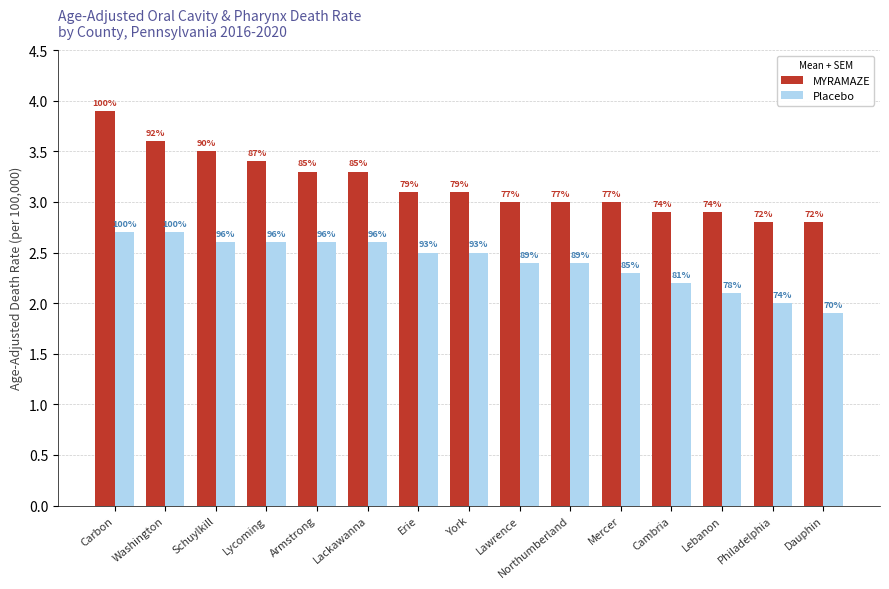

Reading right to left, transcribe all the data shown in this chart.

MYRAMAZE: Dauphin=2.8	Philadelphia=2.8	Lebanon=2.9	Cambria=2.9	Mercer=3.0	Northumberland=3.0	Lawrence=3.0	York=3.1	Erie=3.1	Lackawanna=3.3	Armstrong=3.3	Lycoming=3.4	Schuylkill=3.5	Washington=3.6	Carbon=3.9
Placebo: Dauphin=1.9	Philadelphia=2.0	Lebanon=2.1	Cambria=2.2	Mercer=2.3	Northumberland=2.4	Lawrence=2.4	York=2.5	Erie=2.5	Lackawanna=2.6	Armstrong=2.6	Lycoming=2.6	Schuylkill=2.6	Washington=2.7	Carbon=2.7